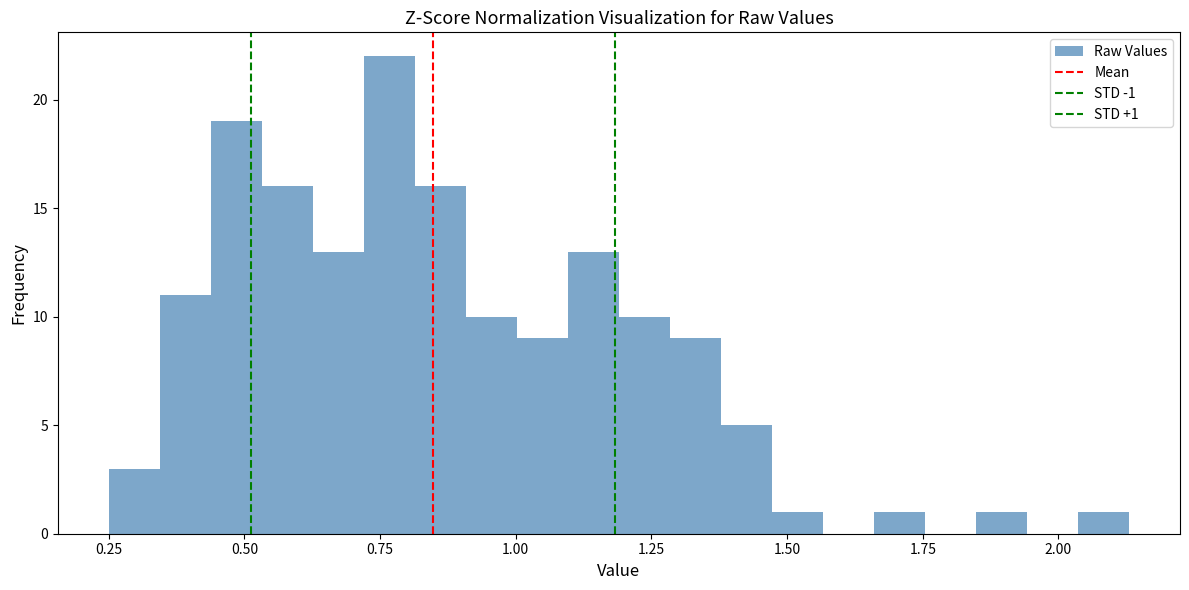

Read against the x-axis, roughly where is the centre of the tallest bar?

0.75